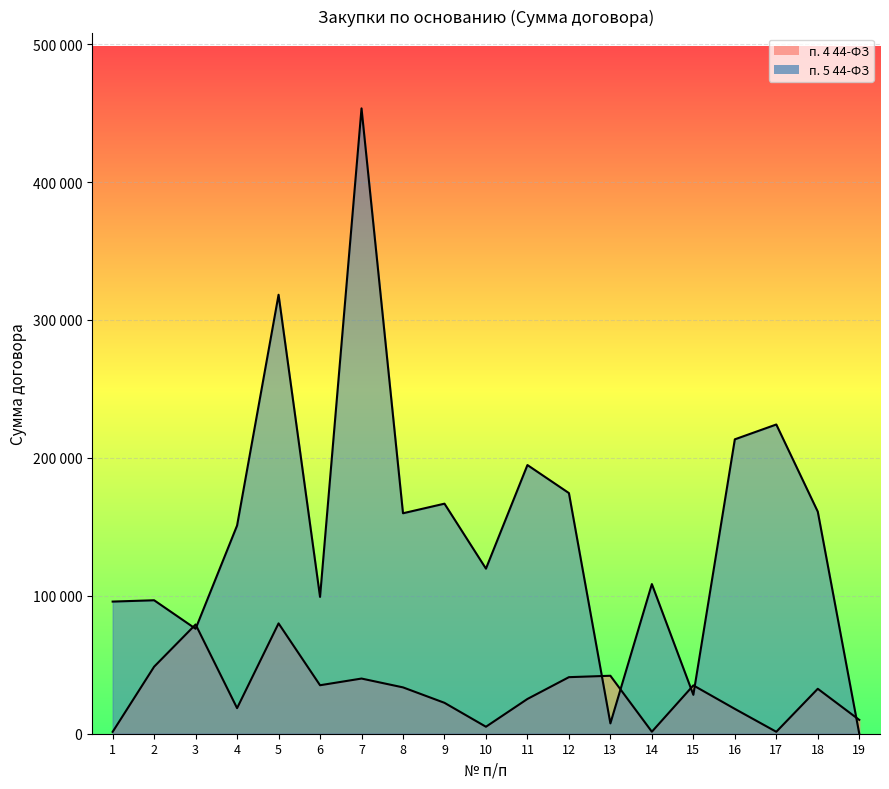

What is the maximum value shown in the chart?

453412.0